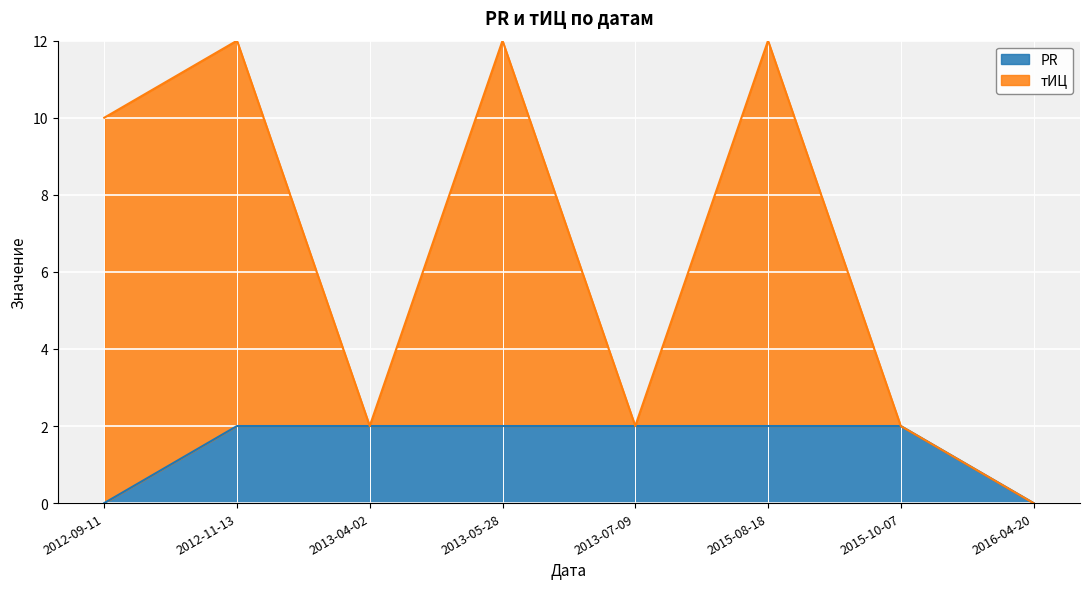

Reading right to left, what are all the values shown in this chart?

PR: 0	2	2	2	2	2	2	0
тИЦ: 0	2	12	2	12	2	12	10